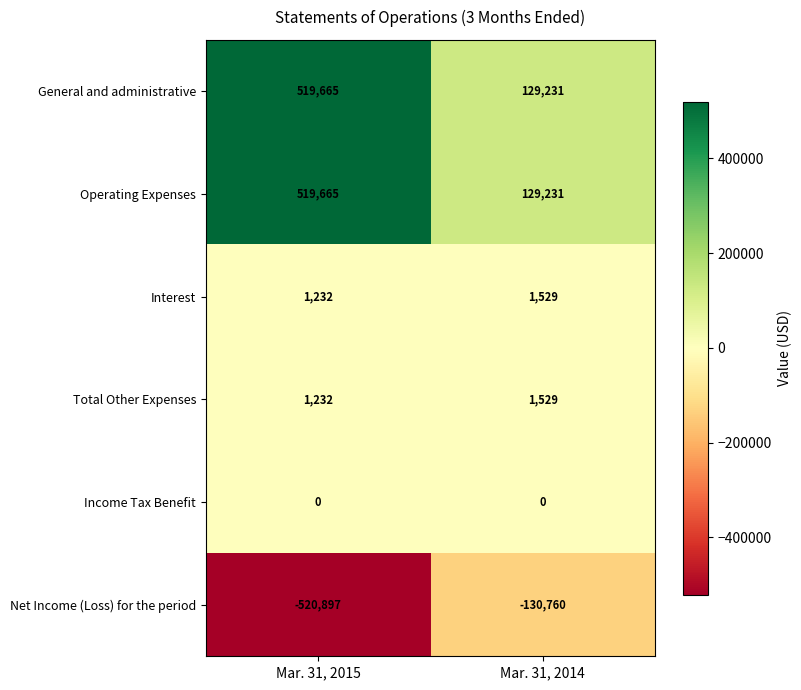

Which label corresponds to the largest value in the chart?

Mar. 31, 2015